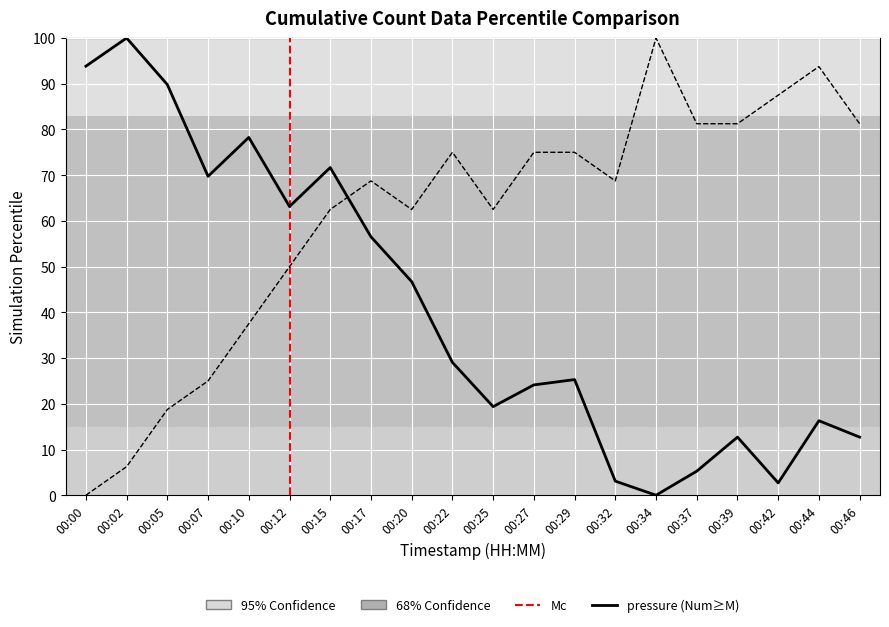

What is the maximum value shown in the chart?

100.0